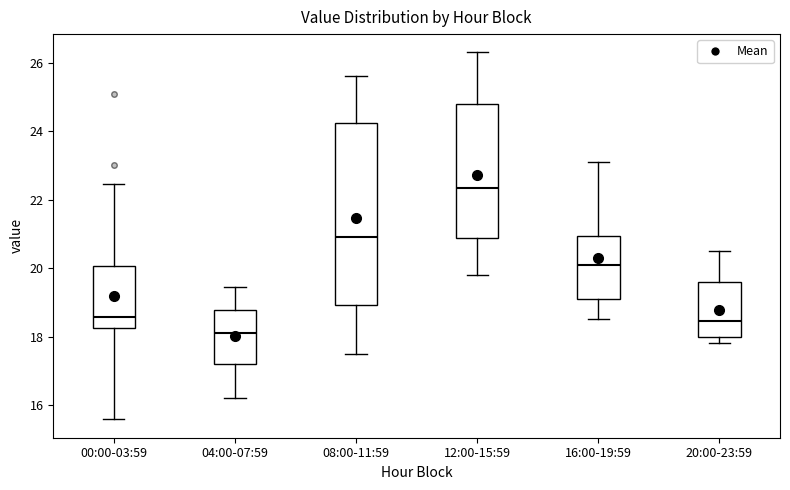

Comparing the boxes themselves (not the whiskers), which one is the tallest?

08:00-11:59